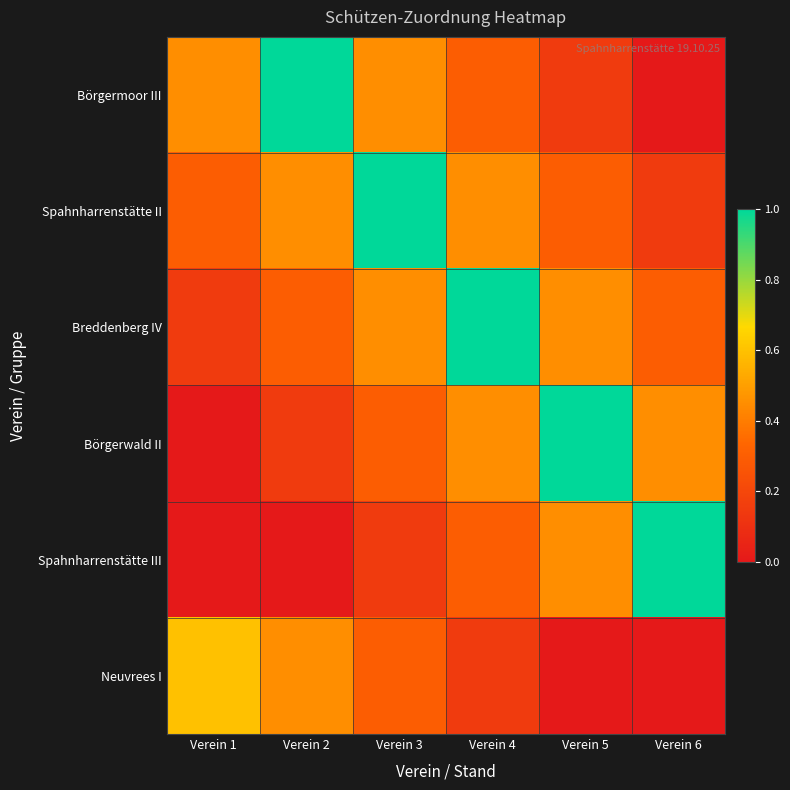

Reading left to right, what are all the values shown in this chart?

Börgermoor III: Verein 1=0.4	Verein 2=1.0	Verein 3=0.4	Verein 4=0.3	Verein 5=0.2	Verein 6=0.0
Spahnharrenstätte II: Verein 1=0.3	Verein 2=0.4	Verein 3=1.0	Verein 4=0.4	Verein 5=0.3	Verein 6=0.2
Breddenberg IV: Verein 1=0.2	Verein 2=0.3	Verein 3=0.4	Verein 4=1.0	Verein 5=0.4	Verein 6=0.3
Börgerwald II: Verein 1=0.0	Verein 2=0.2	Verein 3=0.3	Verein 4=0.4	Verein 5=1.0	Verein 6=0.4
Spahnharrenstätte III: Verein 1=0.0	Verein 2=0.0	Verein 3=0.2	Verein 4=0.3	Verein 5=0.4	Verein 6=1.0
Neuvrees I: Verein 1=0.6	Verein 2=0.4	Verein 3=0.3	Verein 4=0.2	Verein 5=0.0	Verein 6=0.0